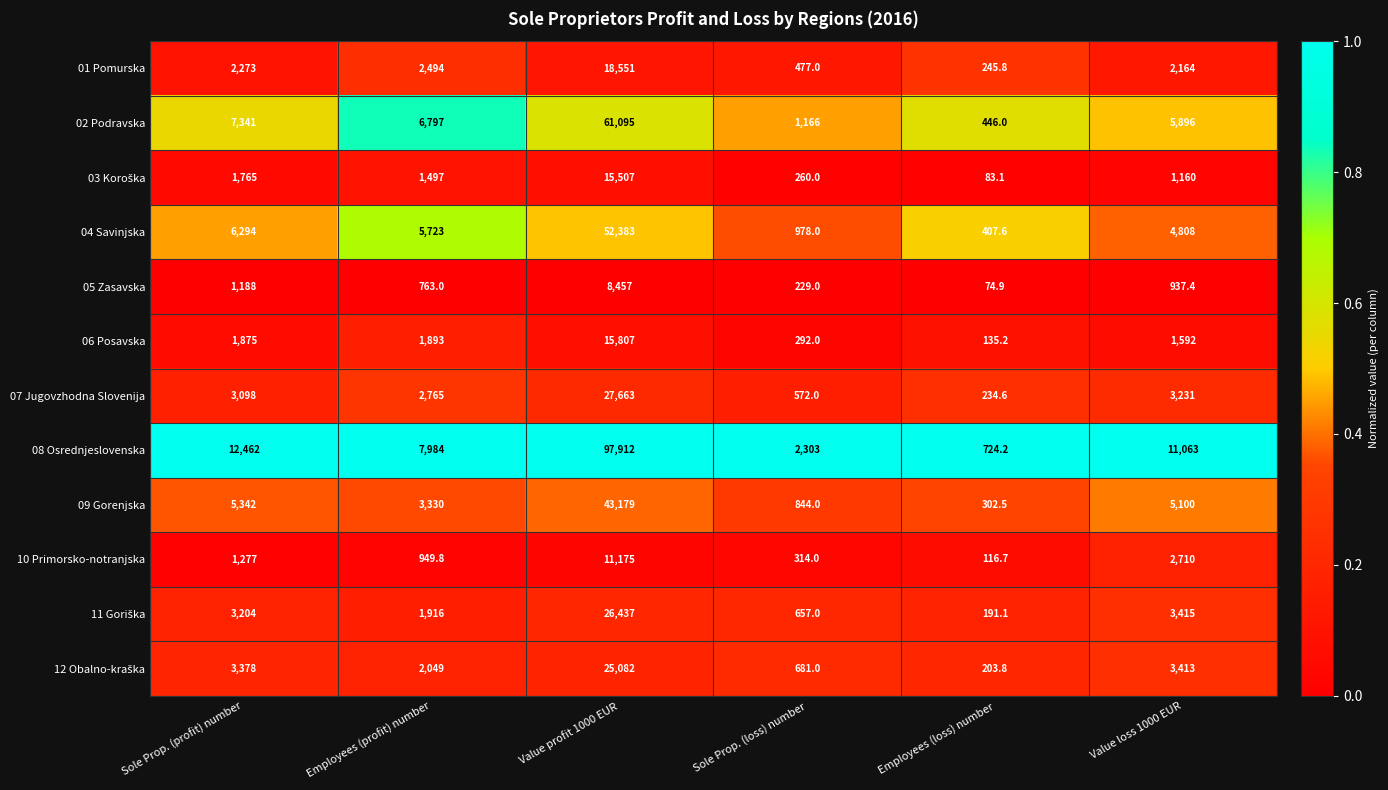

The value of 10 Primorsko-notranjska at Value loss 1000 EUR is 2710.0. True or false?

True